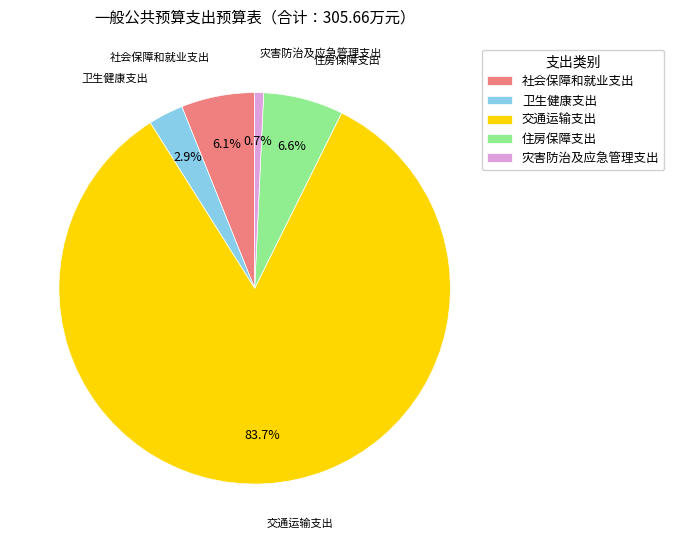

To the nearest percent, what is the average slice percentage?

20%